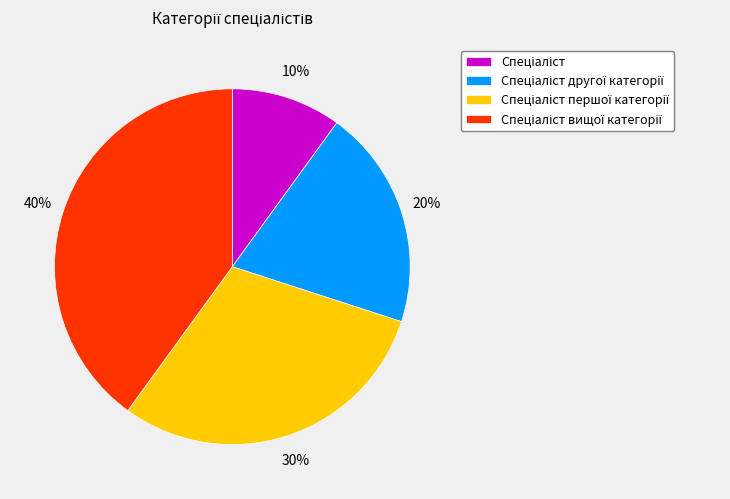

Is there a majority slice in this chart?

No